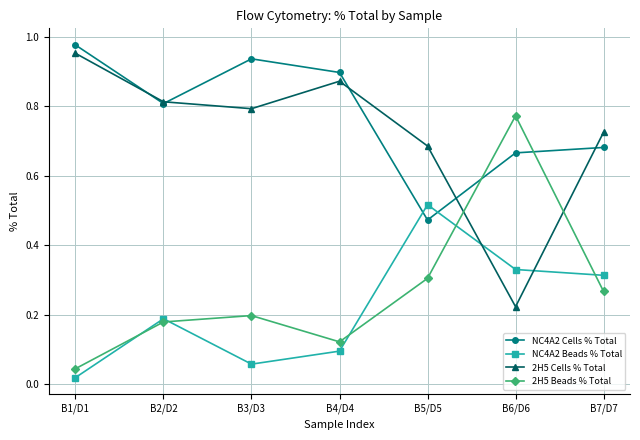

At which category does NC4A2 Cells % Total reach its first local valley?

B2/D2